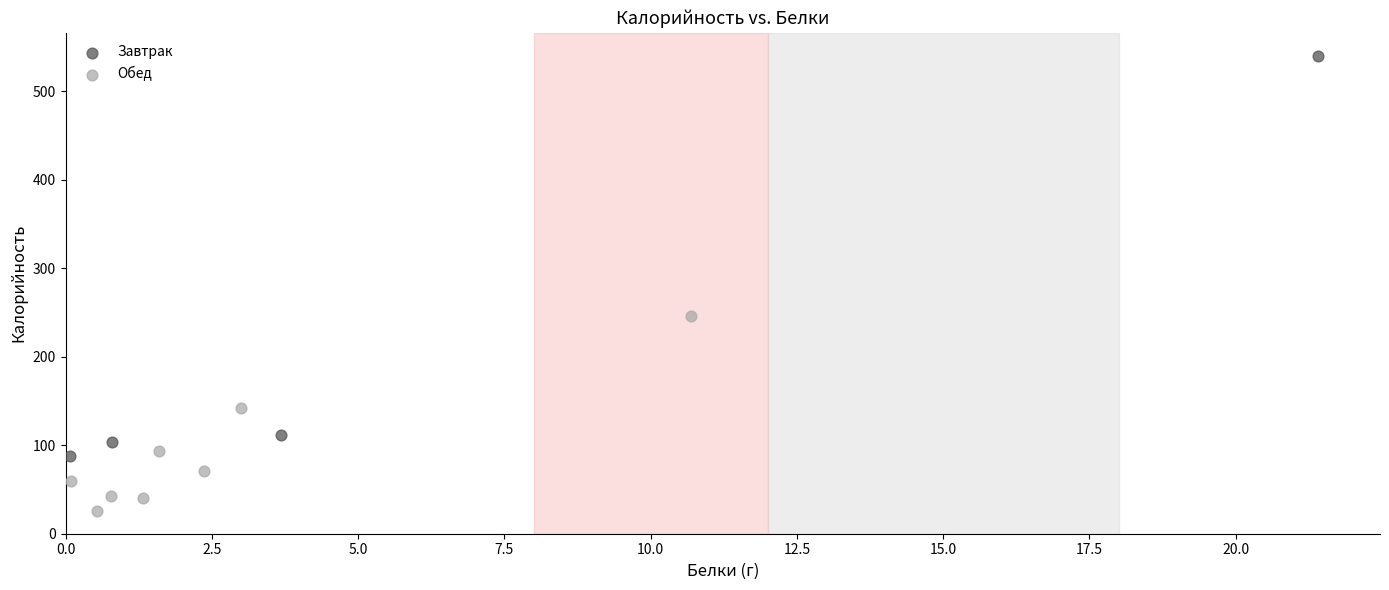

Which series reaches the minimum Y coordinate?

Обед